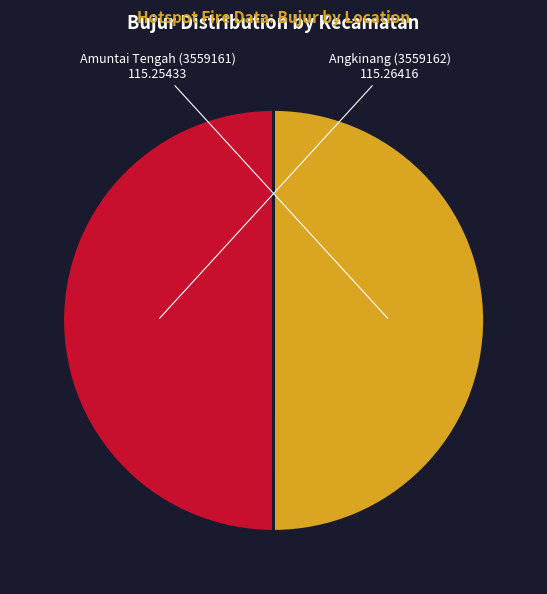

Is the sum of Amuntai Tengah (3559161) and Angkinang (3559162) greater than half?

Yes